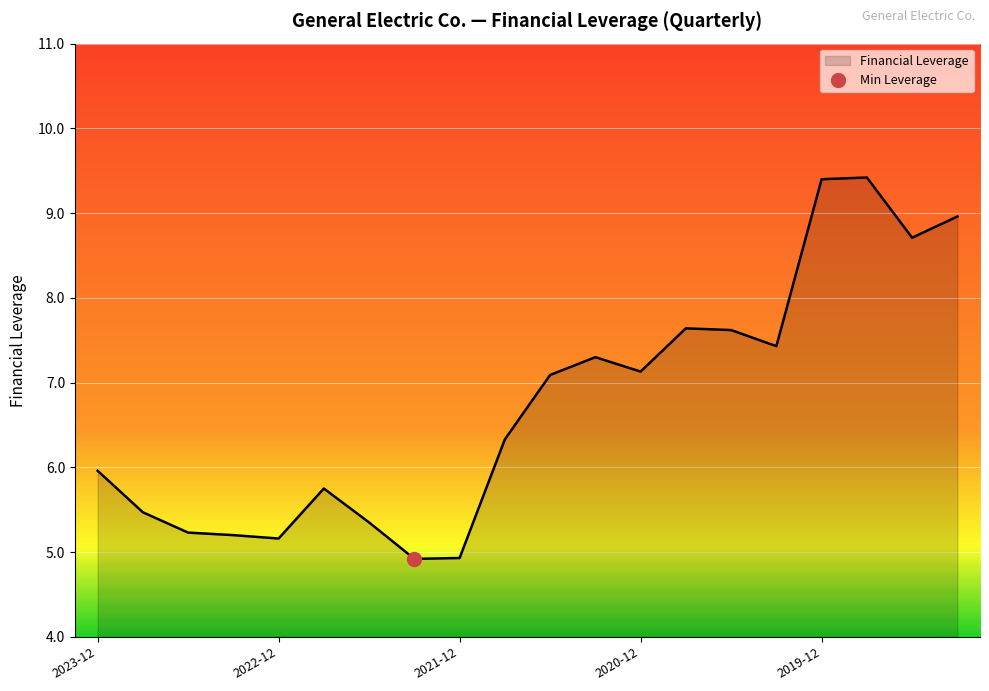

What is the maximum value for Financial Leverage?

9.4